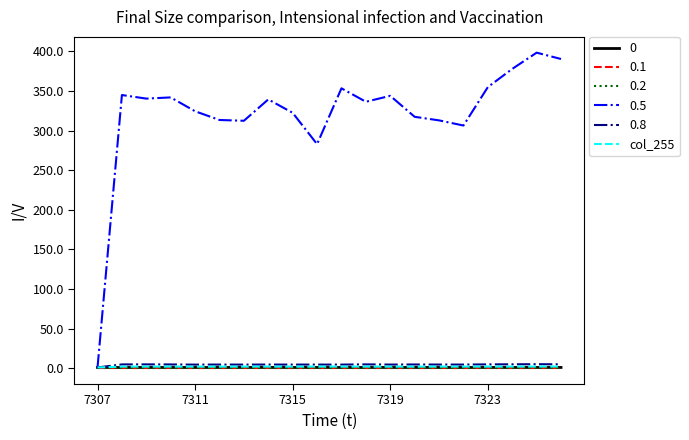

Does the chart have visible grid lines?

No